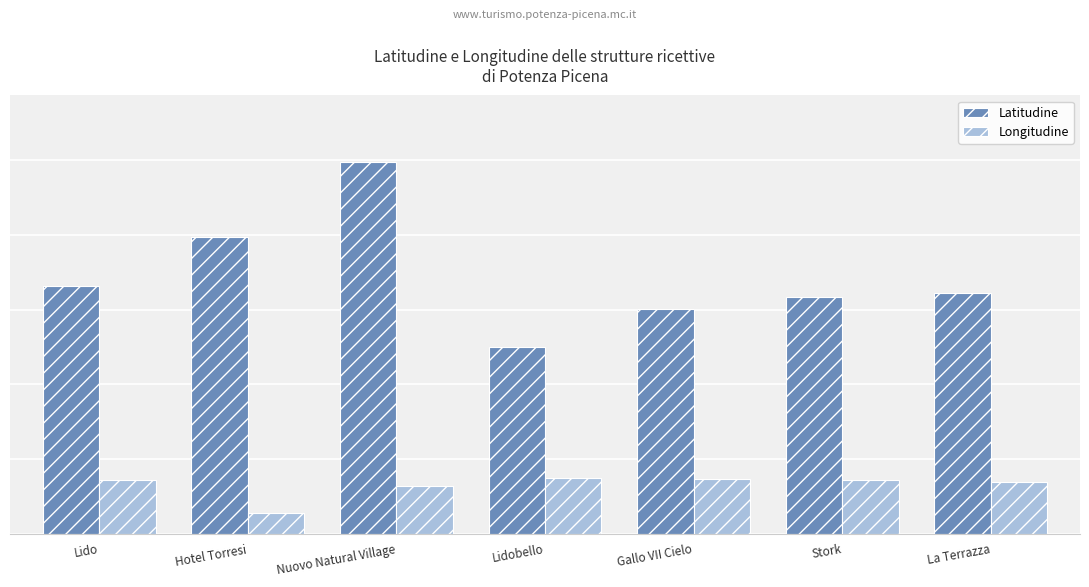

What is the smallest value displayed?

5.6